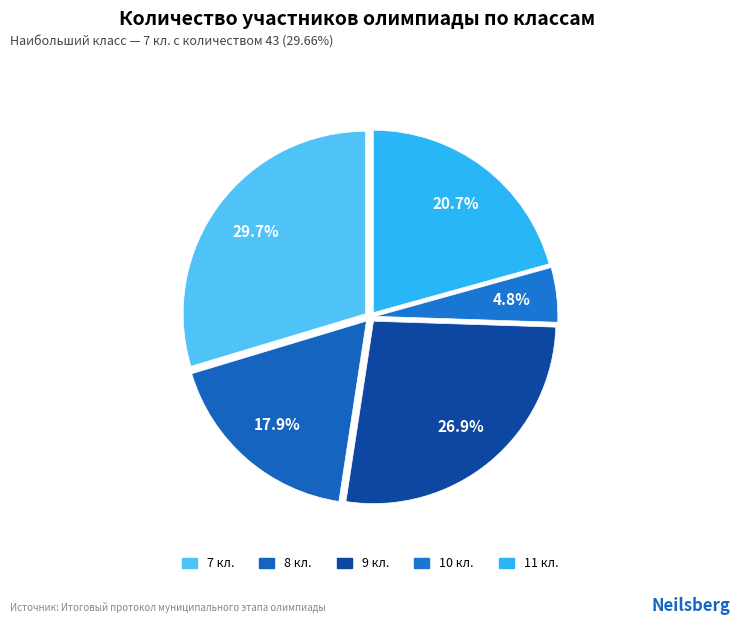

How many segments does this pie chart have?

5